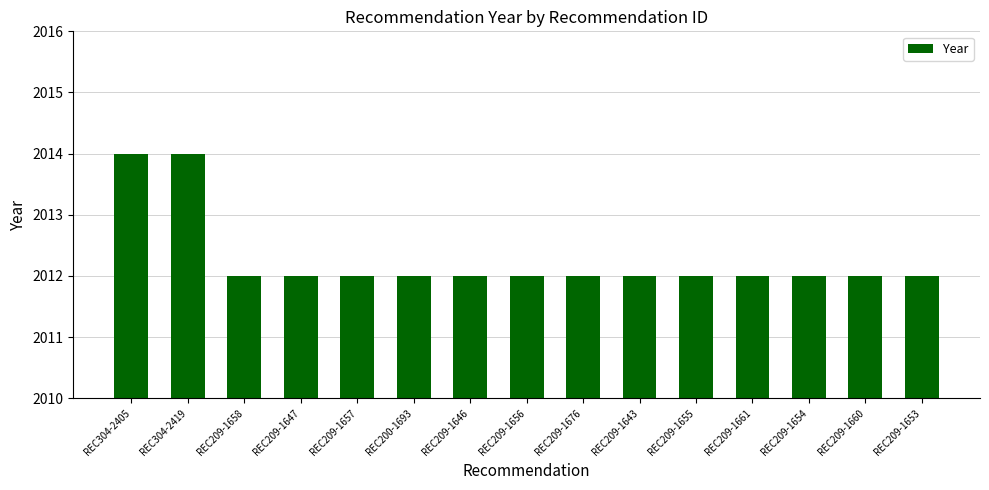

What is the value of the 10th bar from the left?

2012